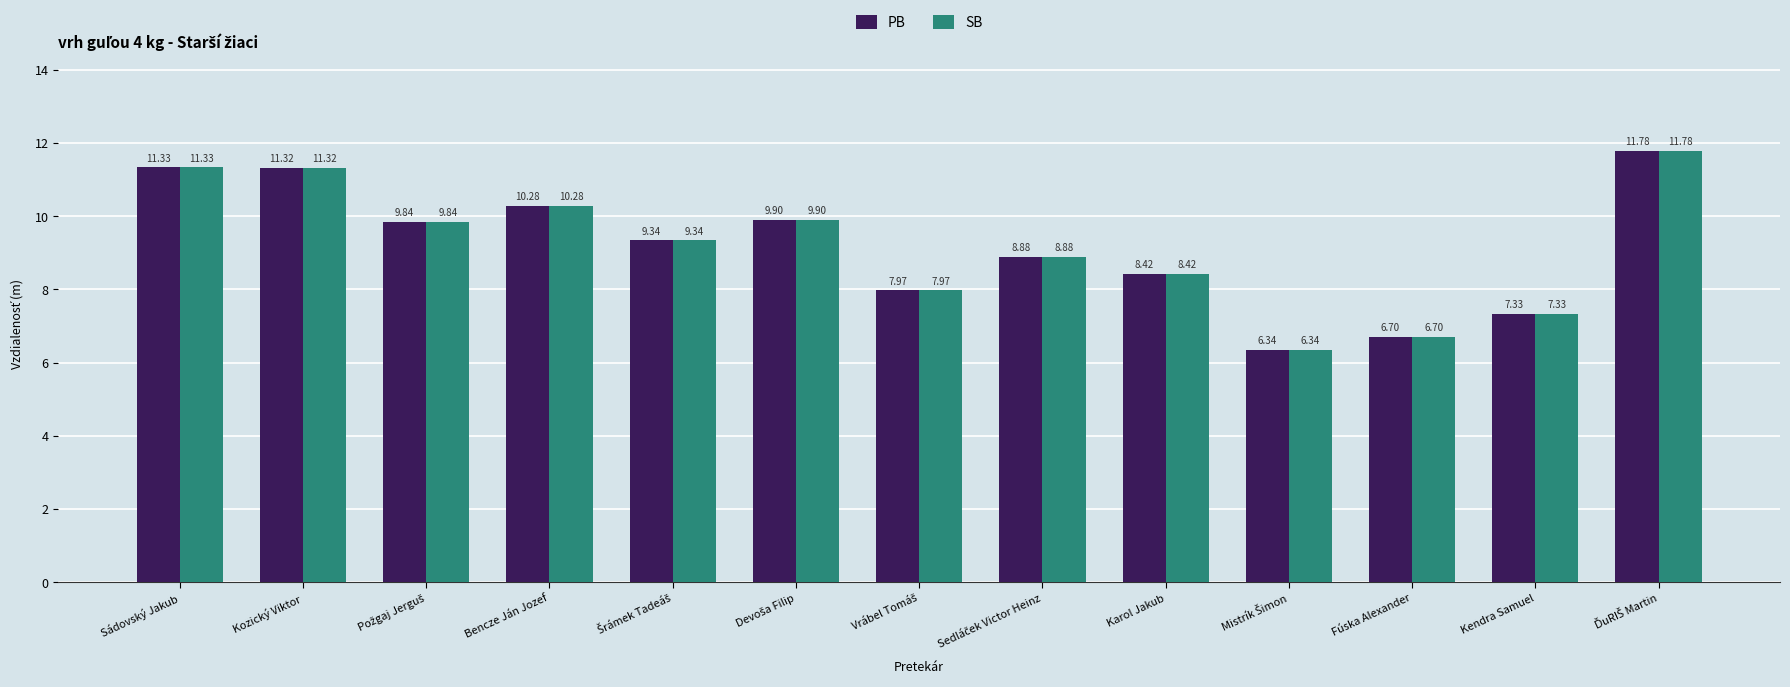

Where does the PB series first go above 9?

Sádovský Jakub